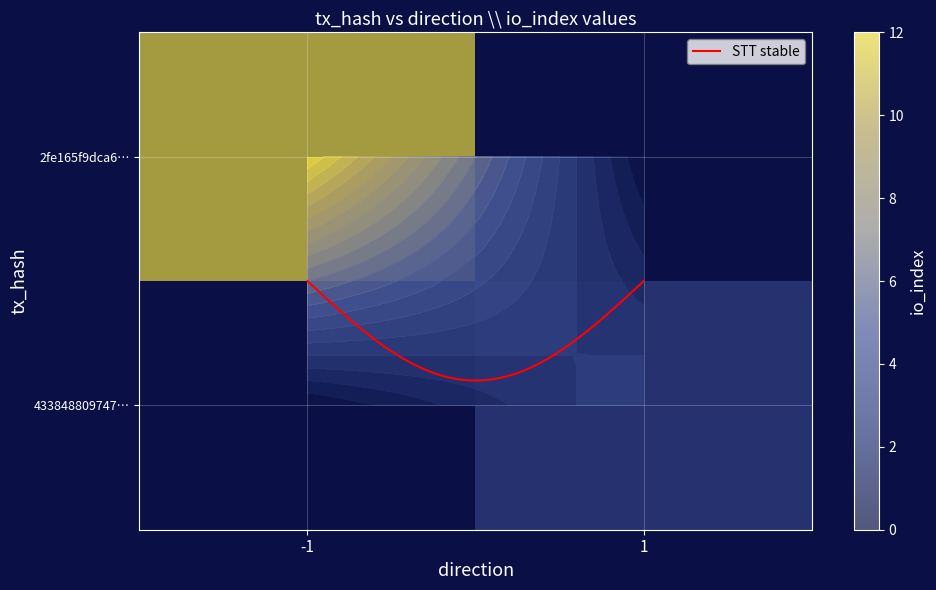

Between direction and io_index, which is larger?

io_index